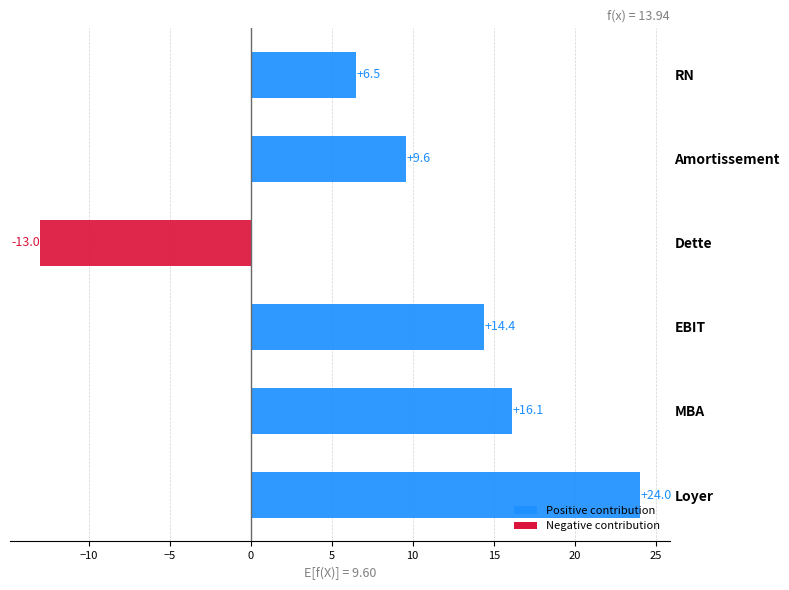

Reading bottom to top, what are all the values shown in this chart?

Loyer=24.0	MBA=16.1	EBIT=14.4	Dette=-13.0	Amortissement=9.6	RN=6.5